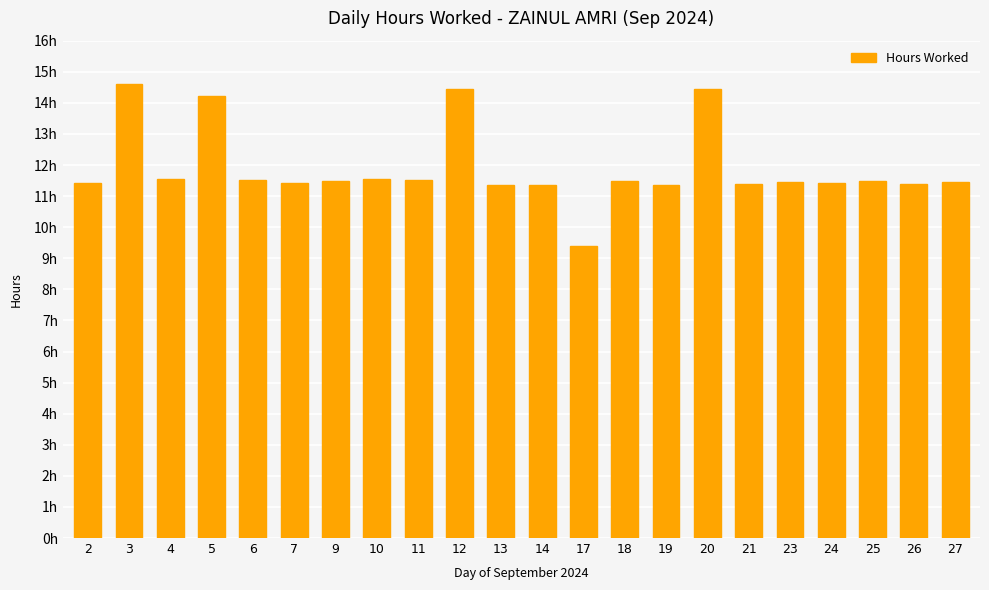

How many series are shown in this chart?

1